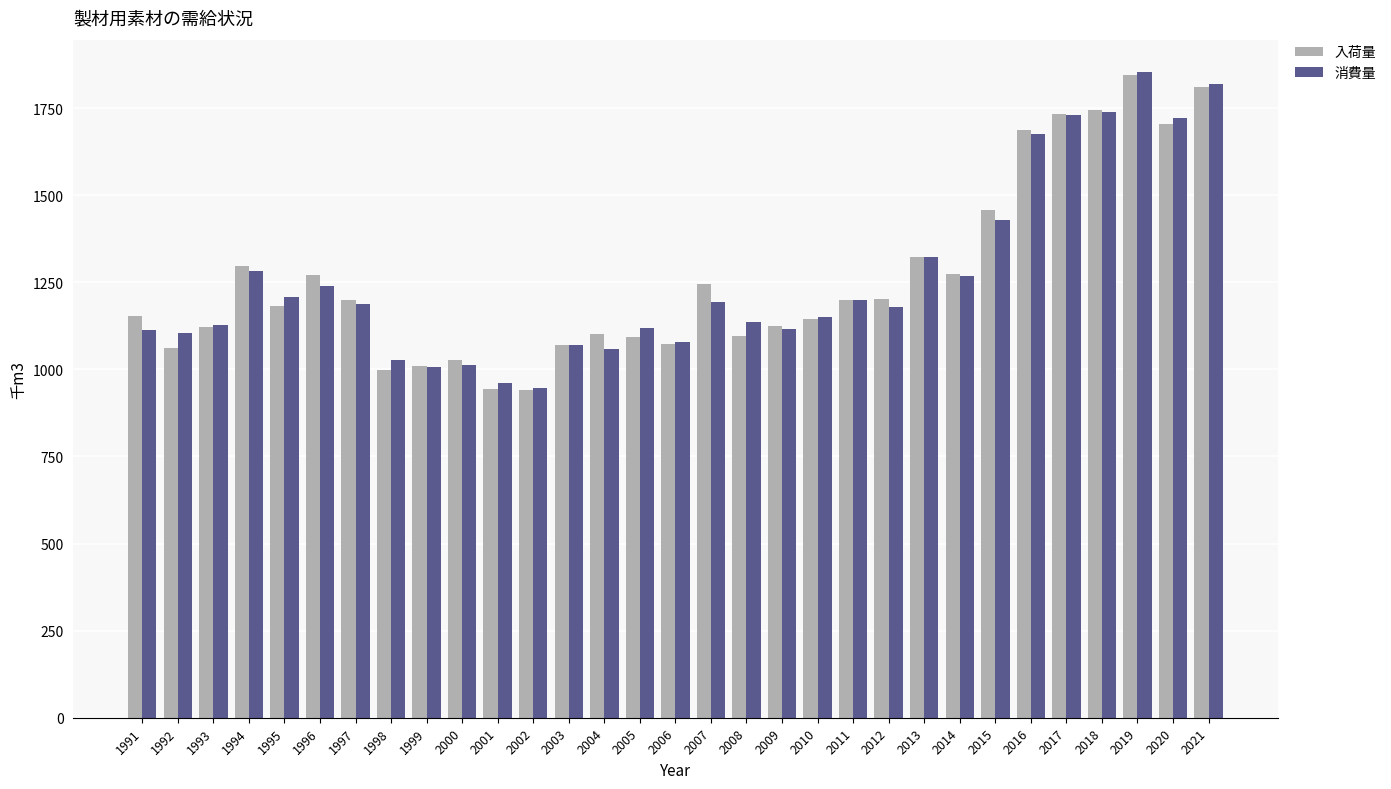

Where does the 消費量 series first go above 1178?

1994